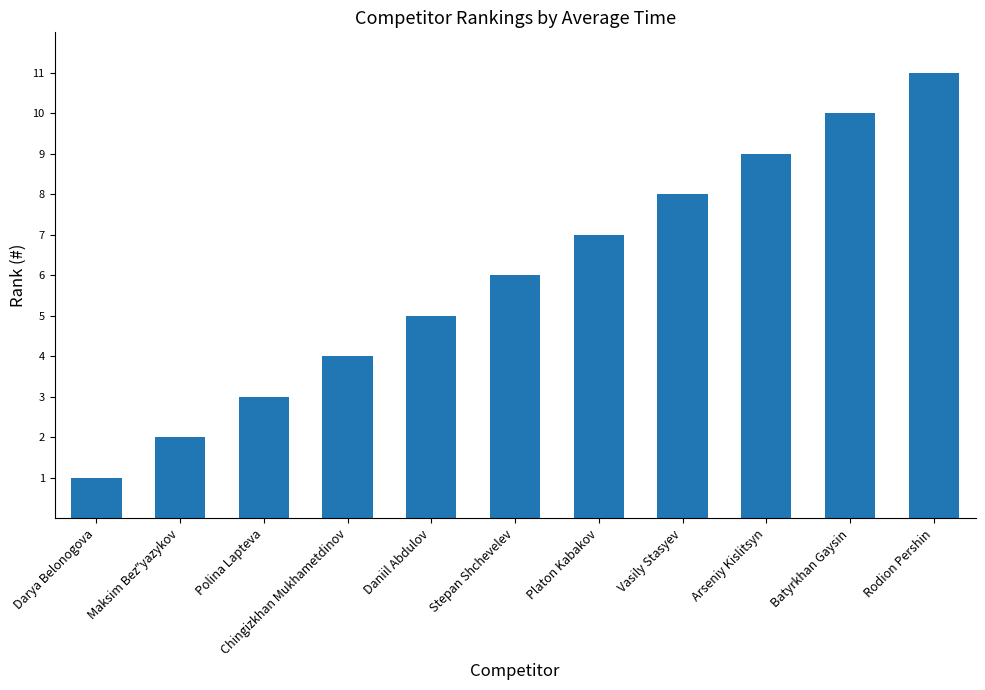

Which has a higher value, Arseniy Kislitsyn or Stepan Shchevelev?

Arseniy Kislitsyn